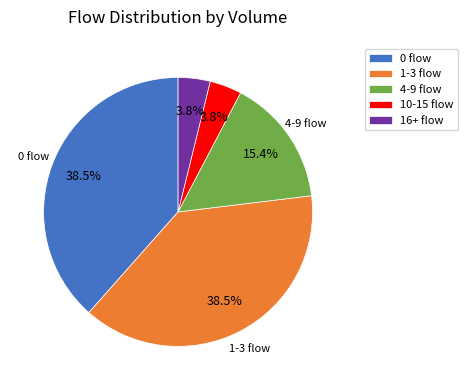

Which has a higher value, 0 flow or 16+ flow?

0 flow